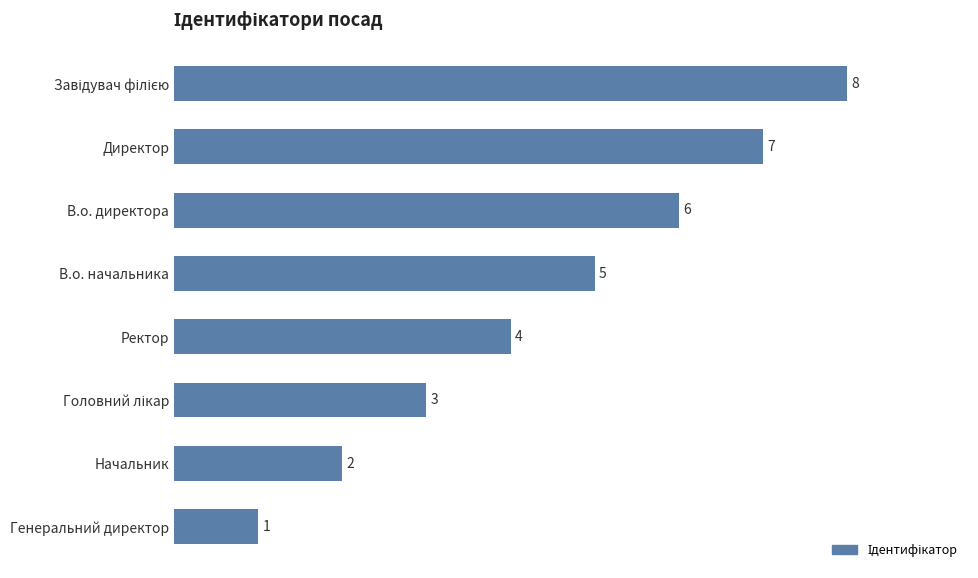

What is the difference between the second highest and second lowest values?

5